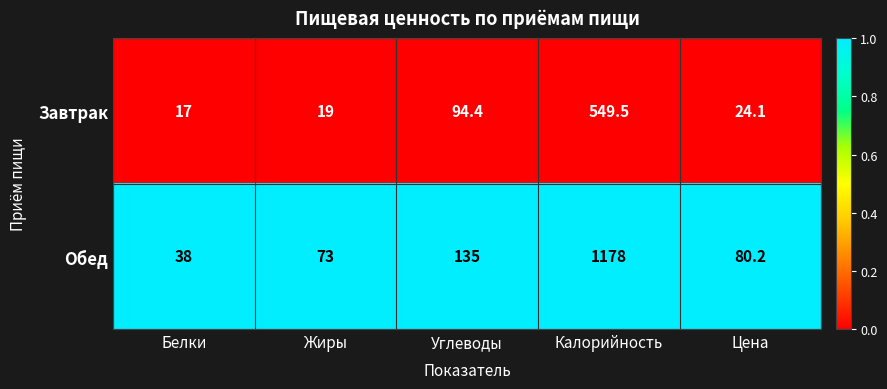

Reading left to right, what are all the values shown in this chart?

Завтрак: Белки=17.0	Жиры=19.0	Углеводы=94.4	Калорийность=549.5	Цена=24.1
Обед: Белки=38.0	Жиры=73.0	Углеводы=135.0	Калорийность=1178.0	Цена=80.2